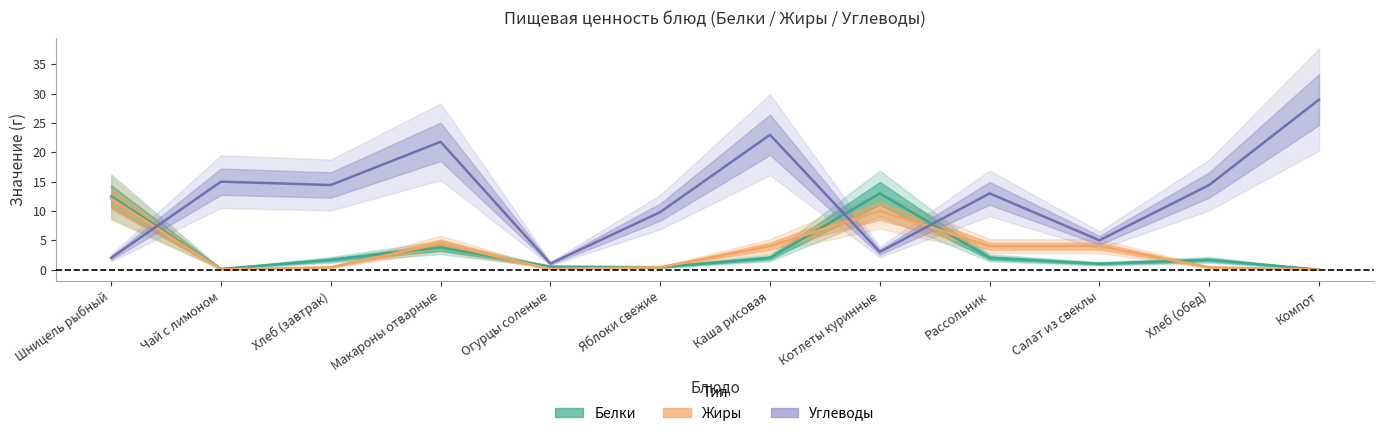

What is the approximate value of Белки at Хлеб (обед)?

1.7